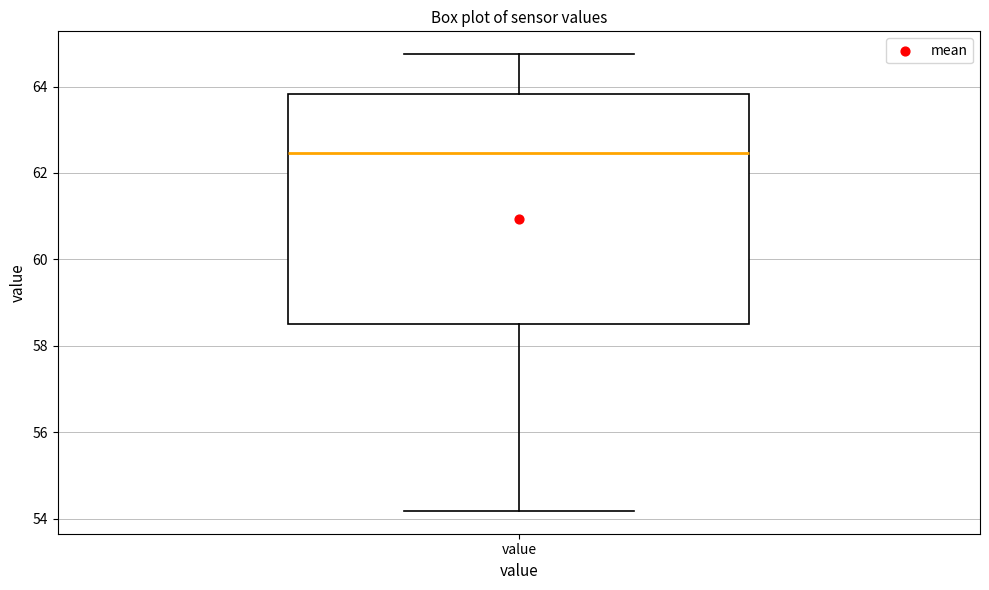

Read this box plot against the y-axis: the position of the median line, the range covered by the box, and the ends of both whiskers. The values are not printed on the chart, so give them approximately, as read against the axis.

median 62.4, box 58.6 to 63.8, whiskers 54.2 to 64.8